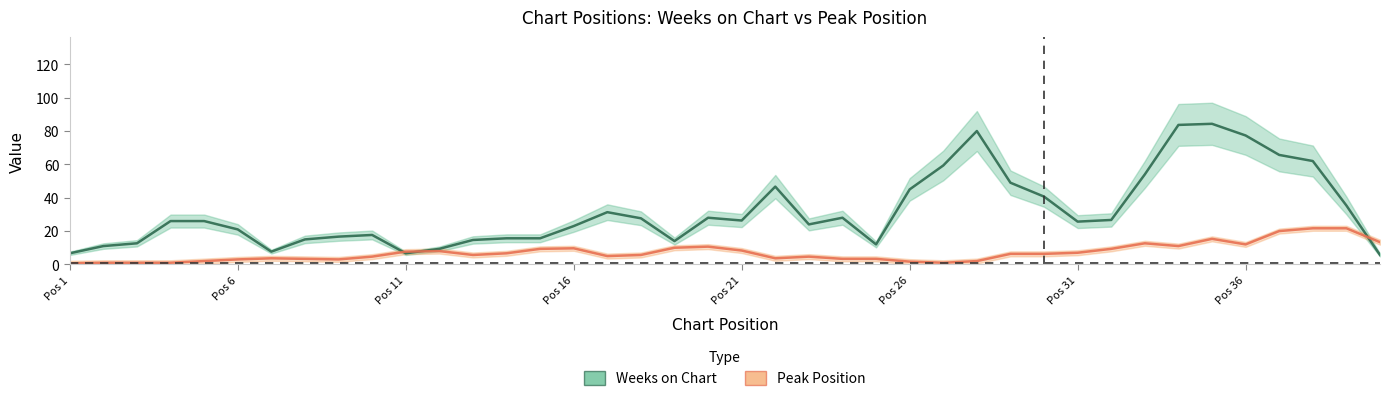

The Weeks on Chart series shows 104.4 at 36. True or false?

False